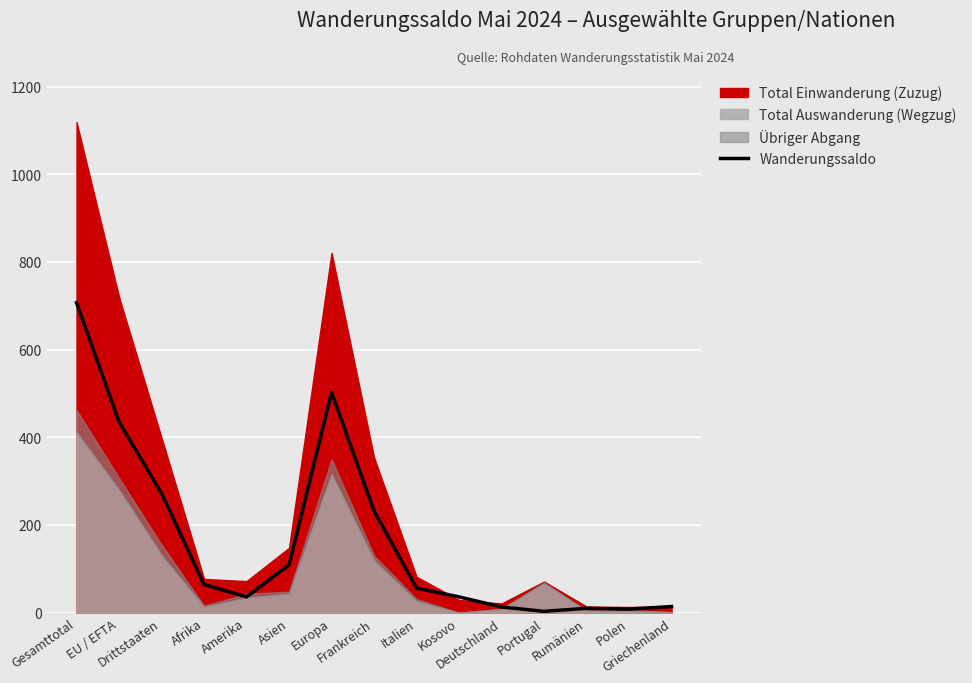

True or false: there are more than 1 points higher than both neighbors.

True